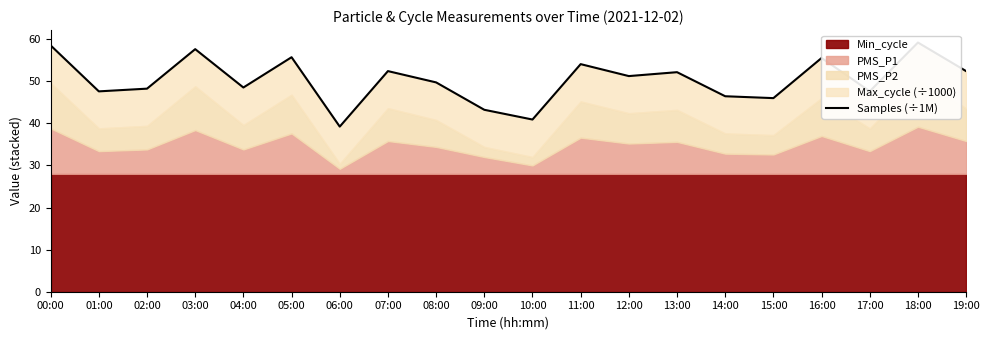

What is the minimum value shown in the chart?

39.2